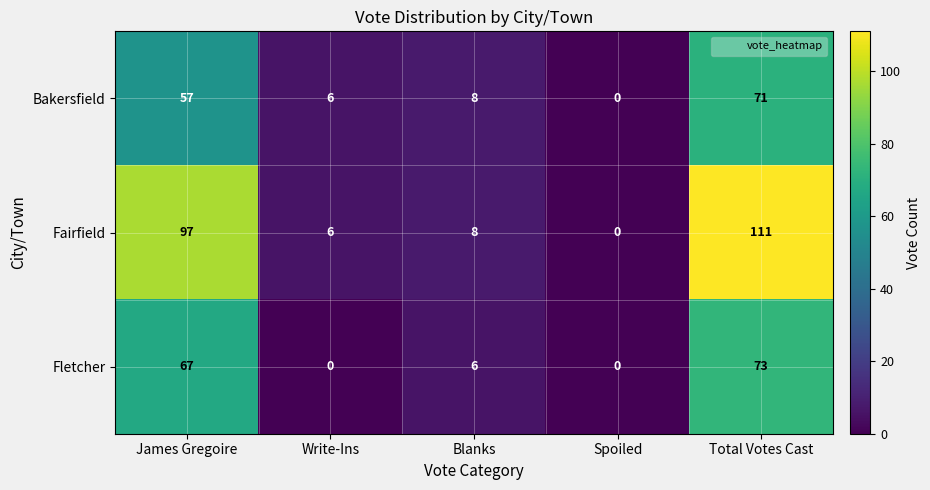

What is the average value of the Fairfield series?

44